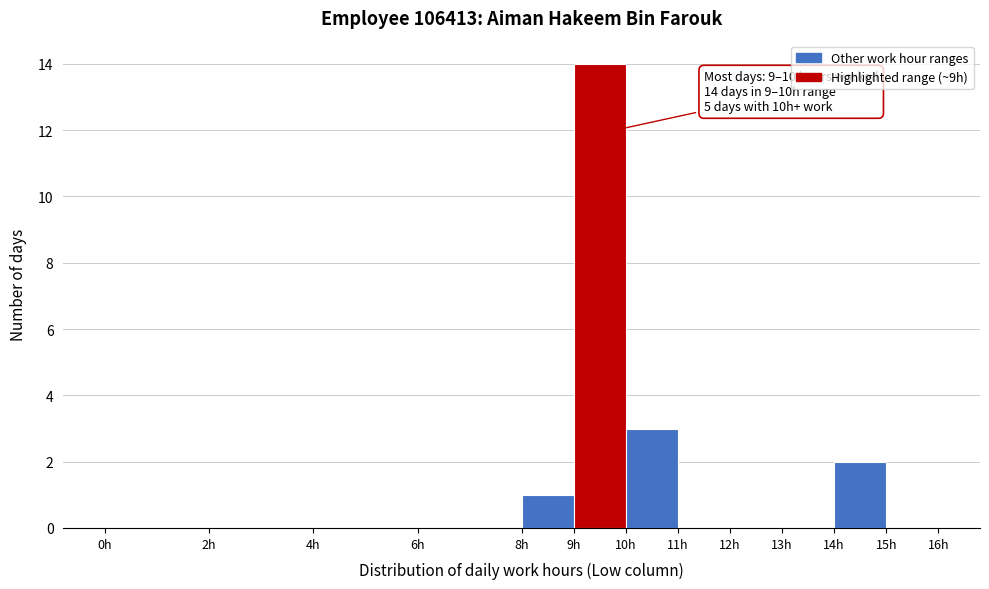

Over which range of the x-axis is the bar tallest?

9 to 10